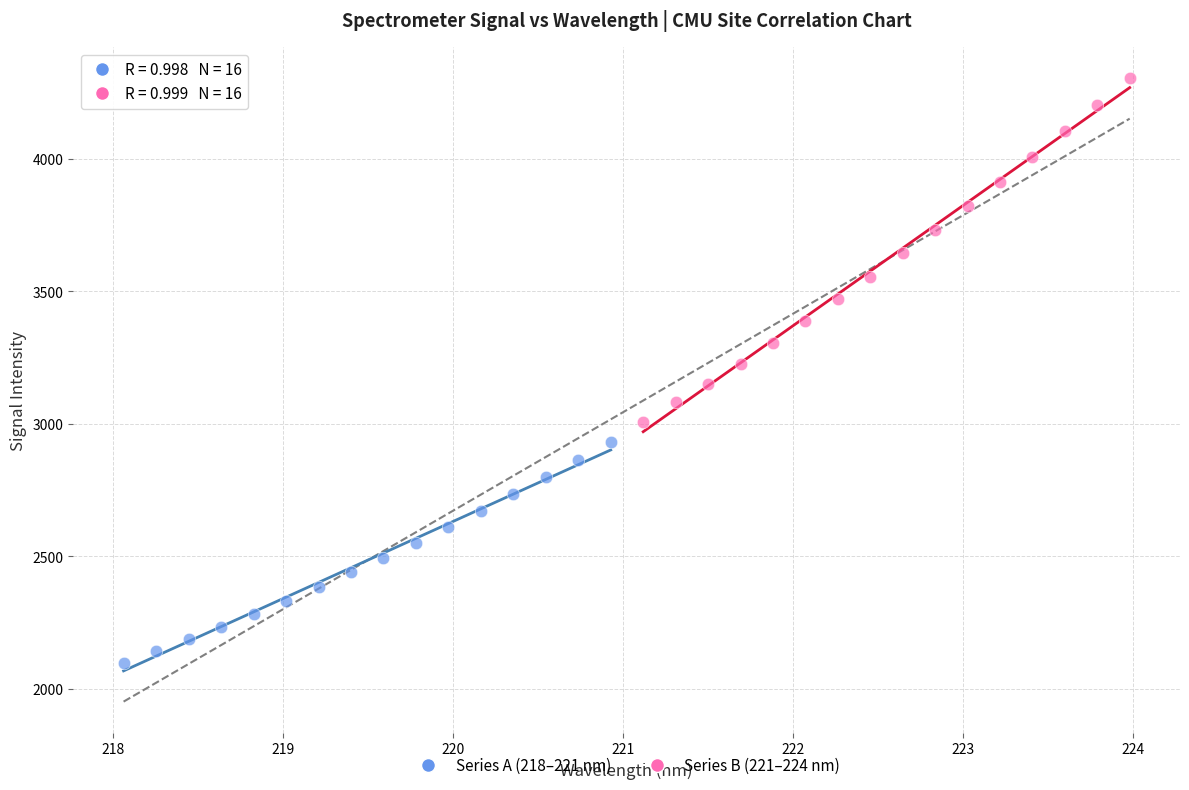

Which series contains the lowest Y value?

Series A (218–221 nm)